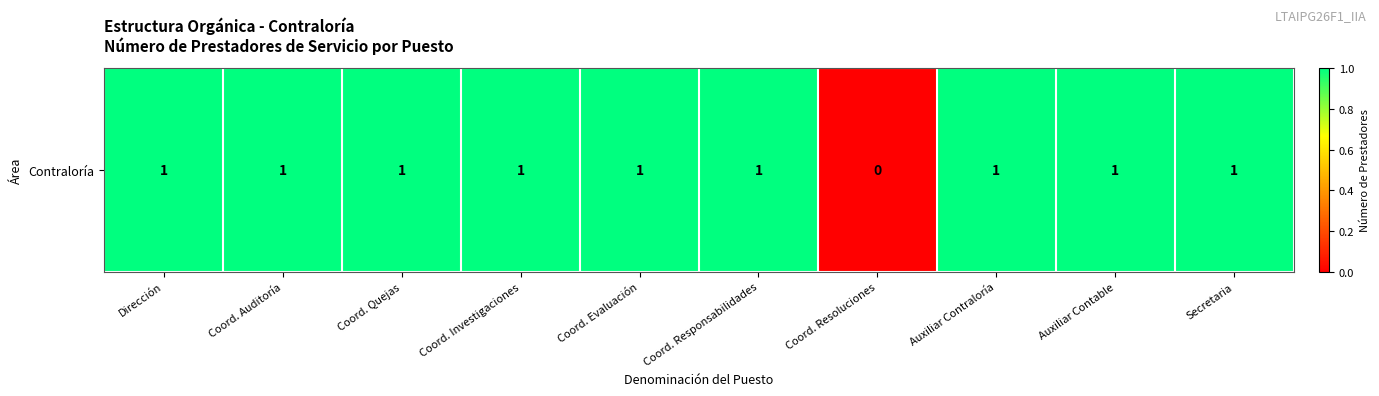

At which category does the chart reach its minimum across all series?

Coord. Resoluciones